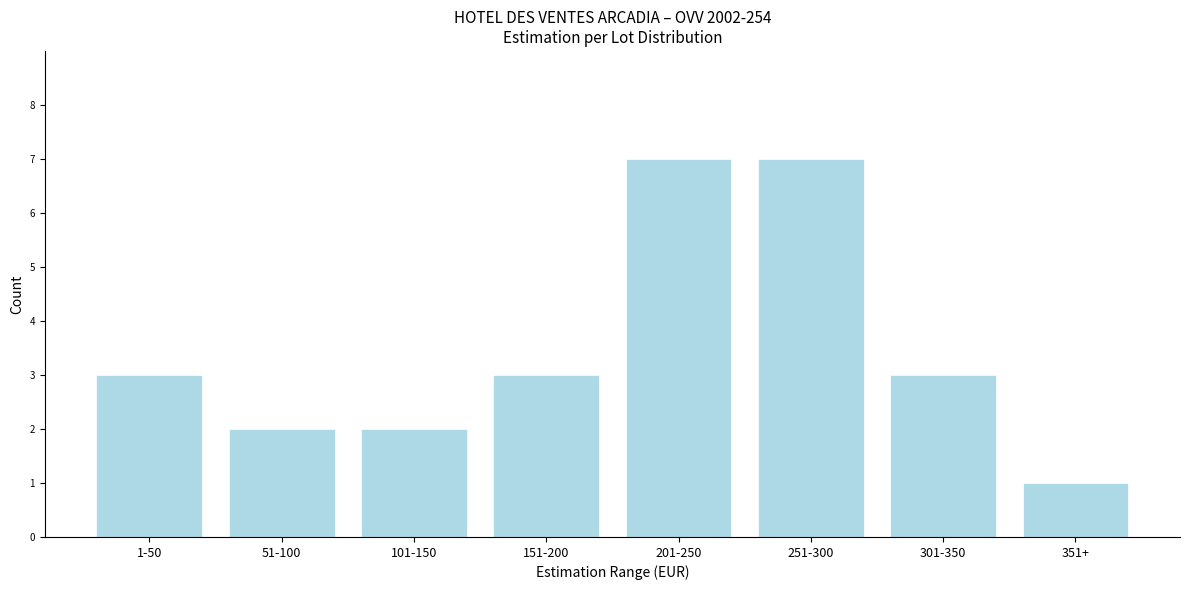

Reading left to right, extract all data points from this chart.

1-50=3	51-100=2	101-150=2	151-200=3	201-250=7	251-300=7	301-350=3	351+=1